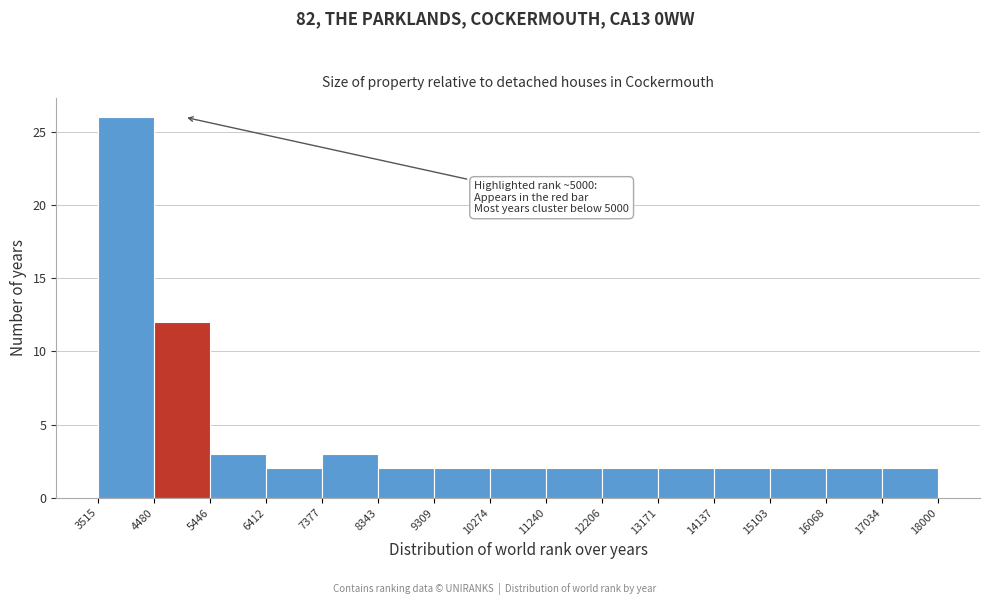

Over which range of the x-axis is the bar tallest?

3515 to 4480